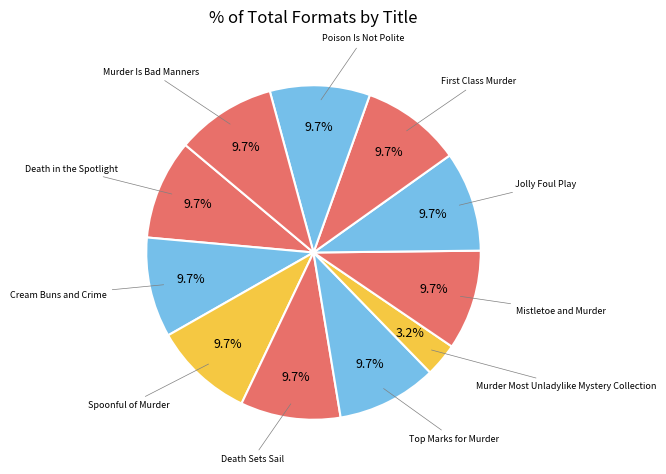

How many slices are in this pie chart?

11